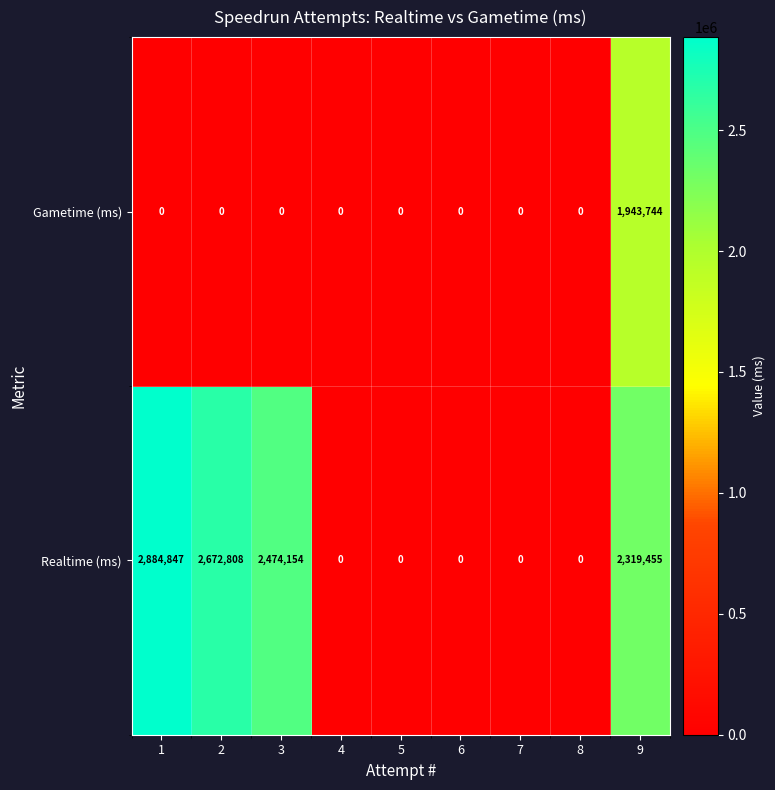

Which category has the highest value across all series?

1